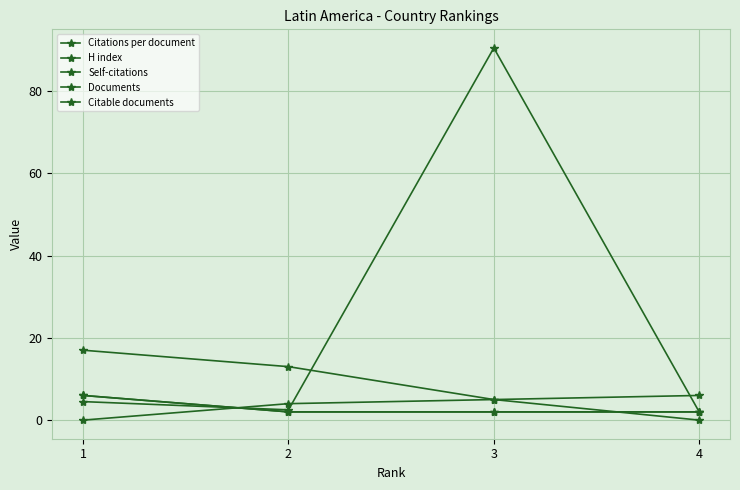

At which category does Citations per document reach its first local peak?

3